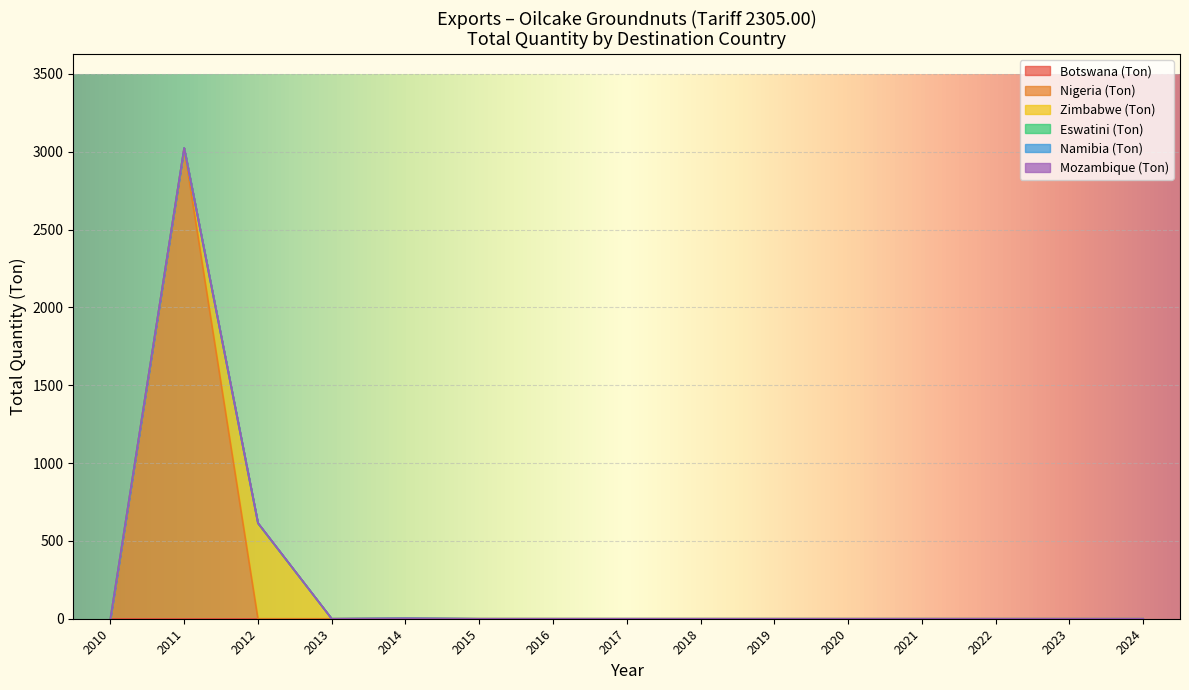

Between 2010 and 2012-Feb, which series saw the biggest shift?

Zimbabwe (Ton)